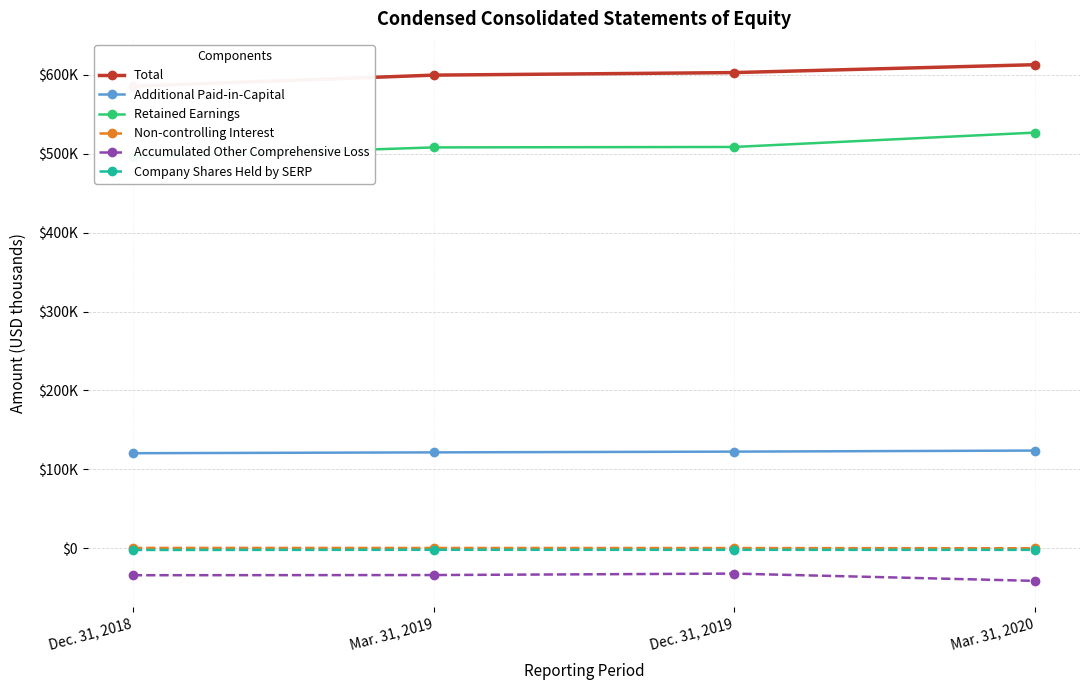

Rank the categories by Additional Paid-in-Capital value from lowest to highest.

Dec. 31, 2018, Mar. 31, 2019, Dec. 31, 2019, Mar. 31, 2020